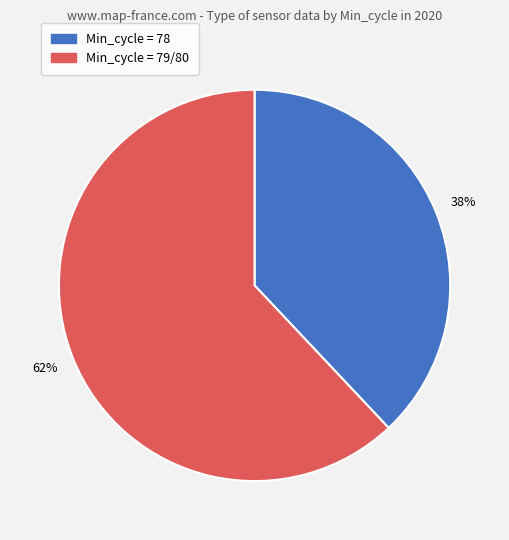

True or false: Min_cycle = 78 accounts for 52% of the total.

False